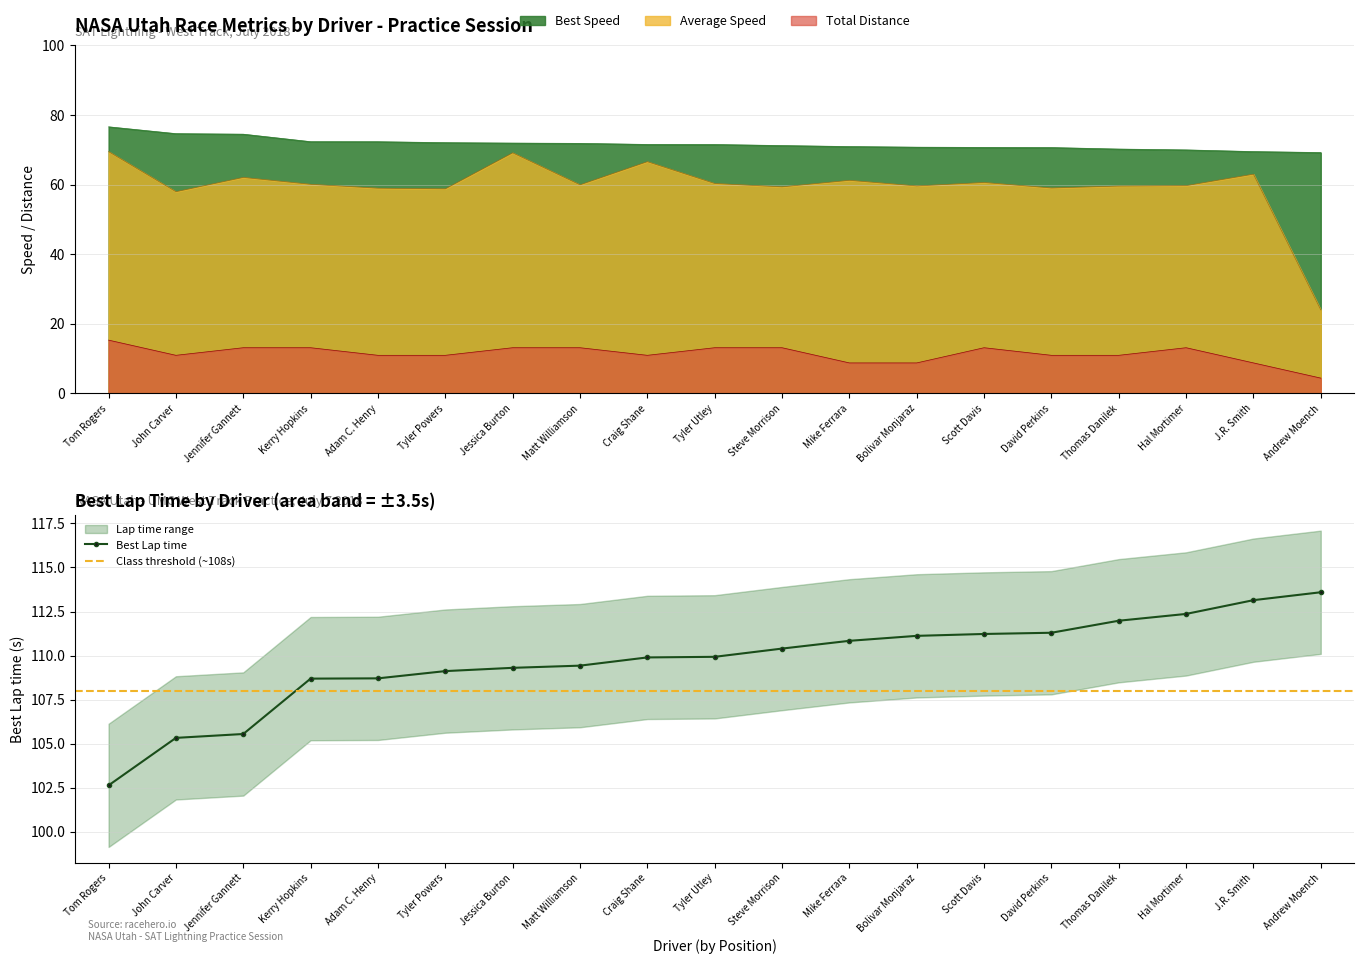

Which has a higher value, Thomas Danilek or Steve Morrison?

Thomas Danilek